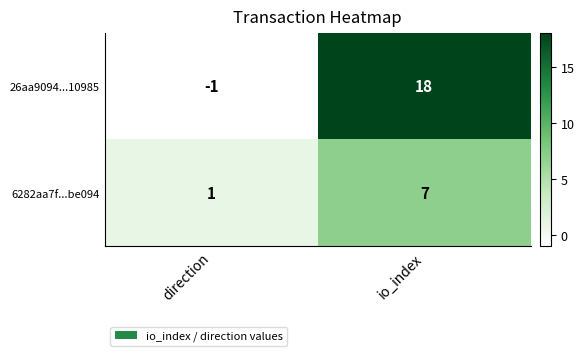

The 26aa9094...10985 series shows -2 at direction. True or false?

False